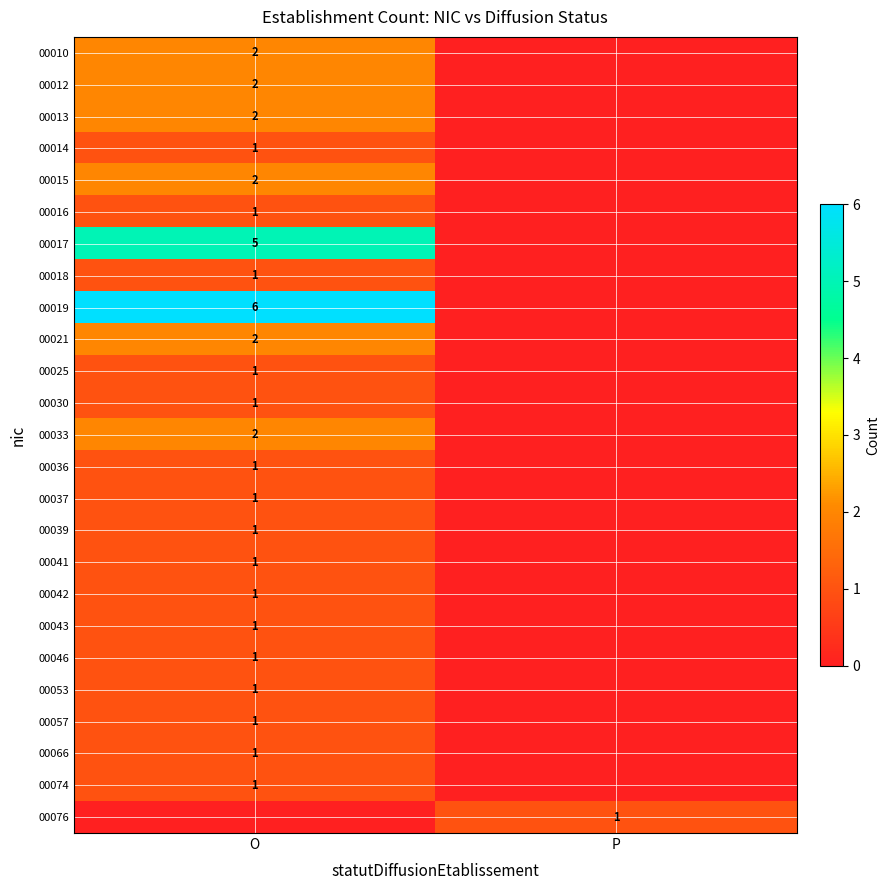

Which category has the lowest value across all series?

P